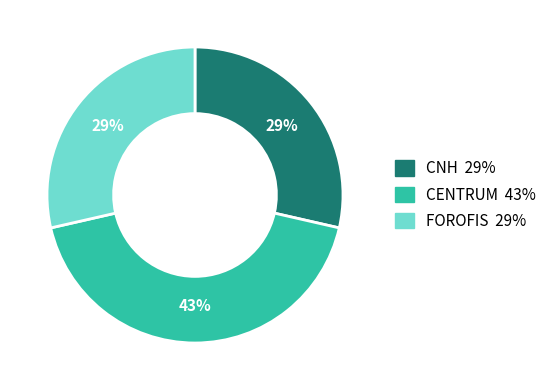

To the nearest percent, what is the difference between the largest and smallest slice percentages?

14%